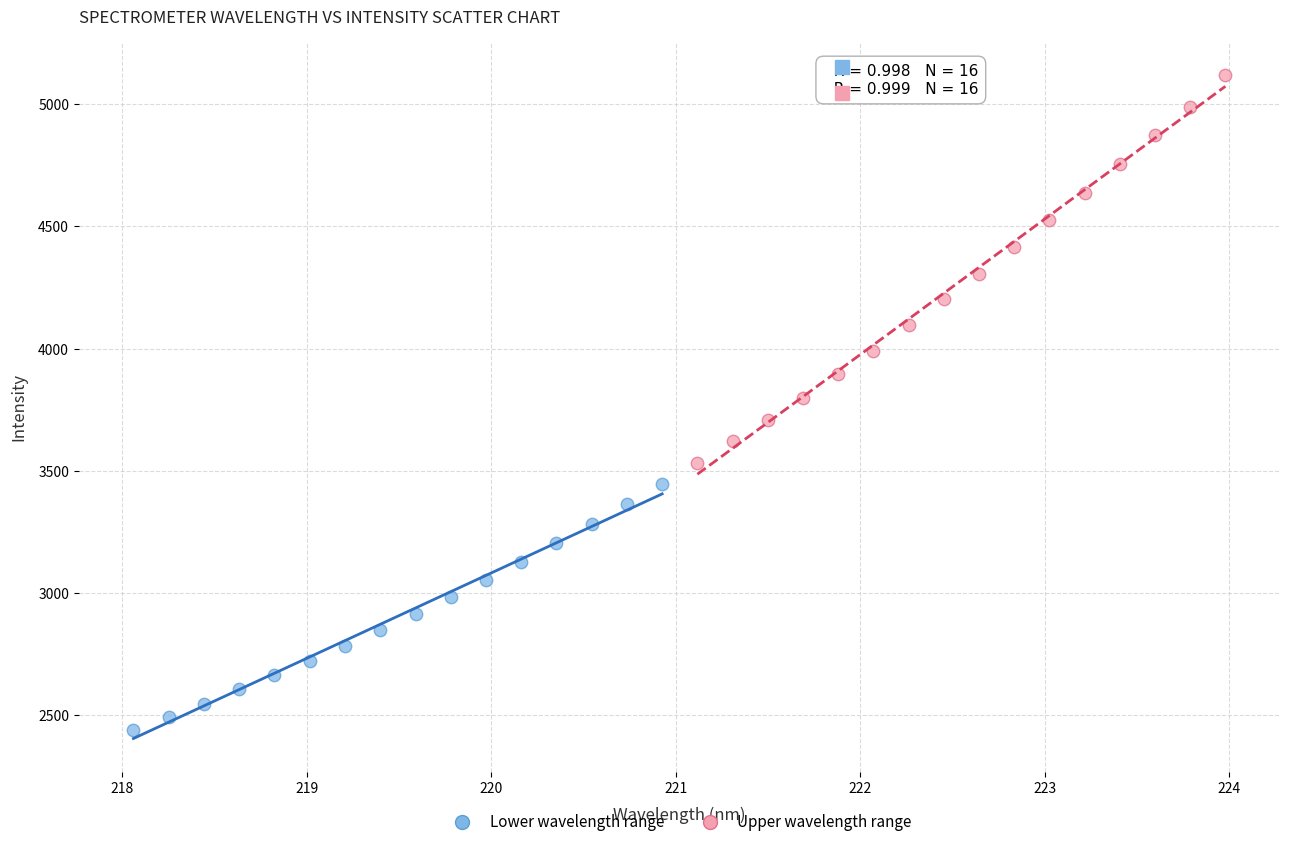

Which series contains the lowest Y value?

Lower wavelength range